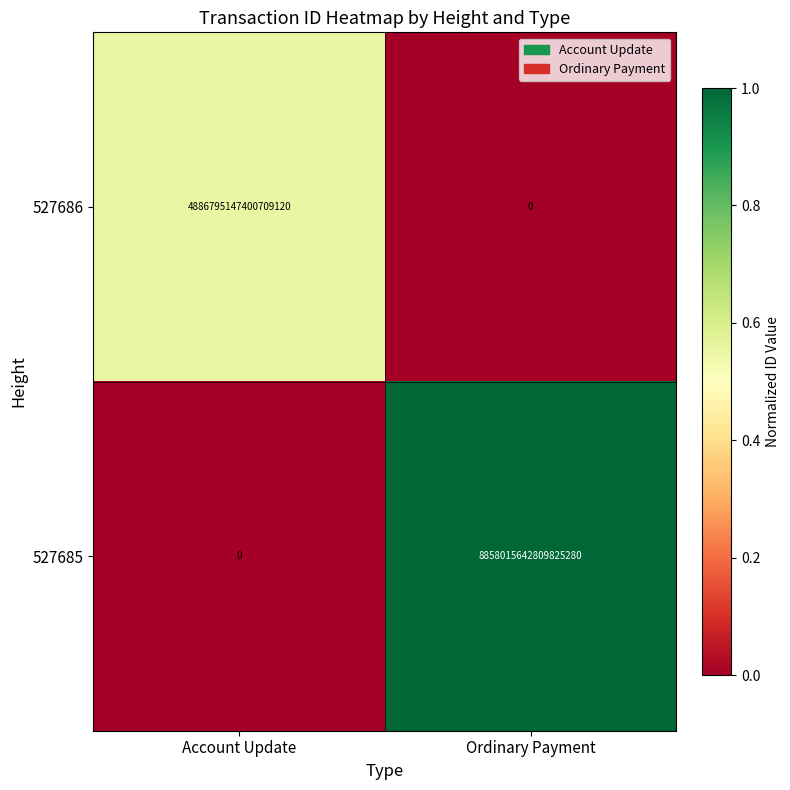

Which series has the largest total across all categories?

527685